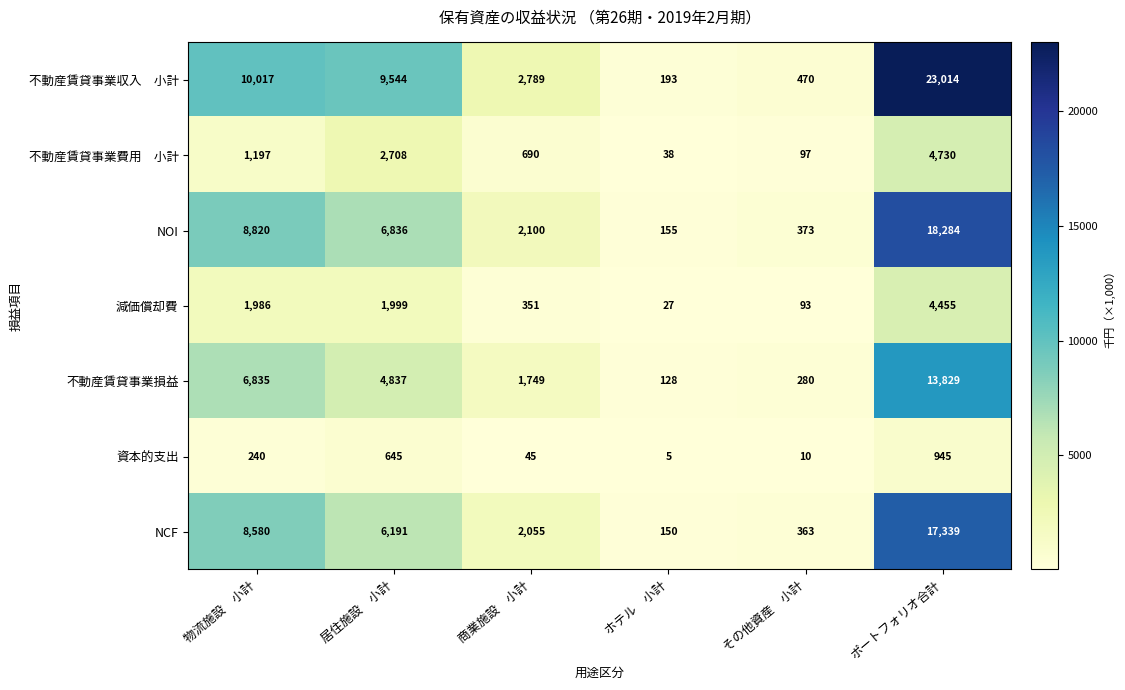

What is the minimum value for 減価償却費?

27